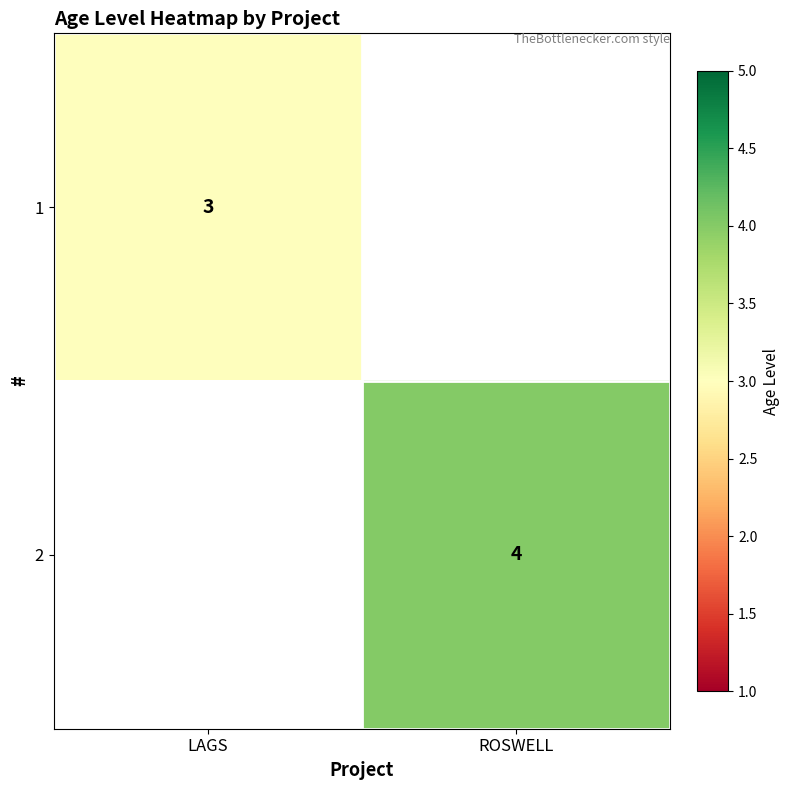

True or false: 2 has a value of 4 at ROSWELL.

True